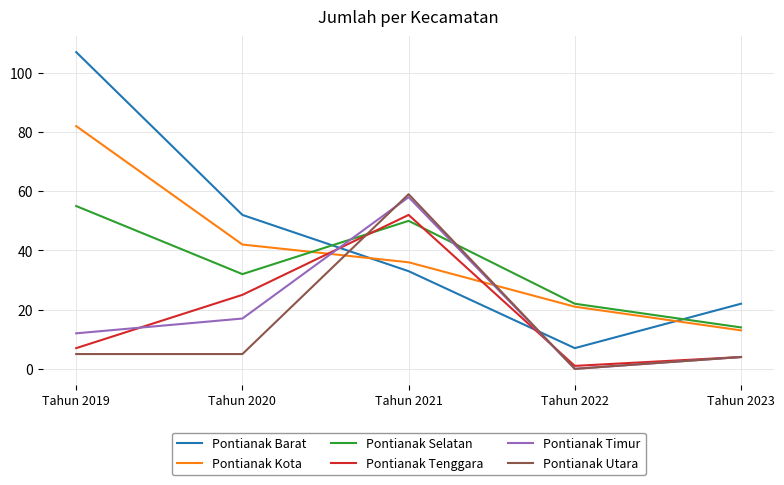

What are all the series names shown in the legend?

Pontianak Barat, Pontianak Kota, Pontianak Selatan, Pontianak Tenggara, Pontianak Timur, Pontianak Utara